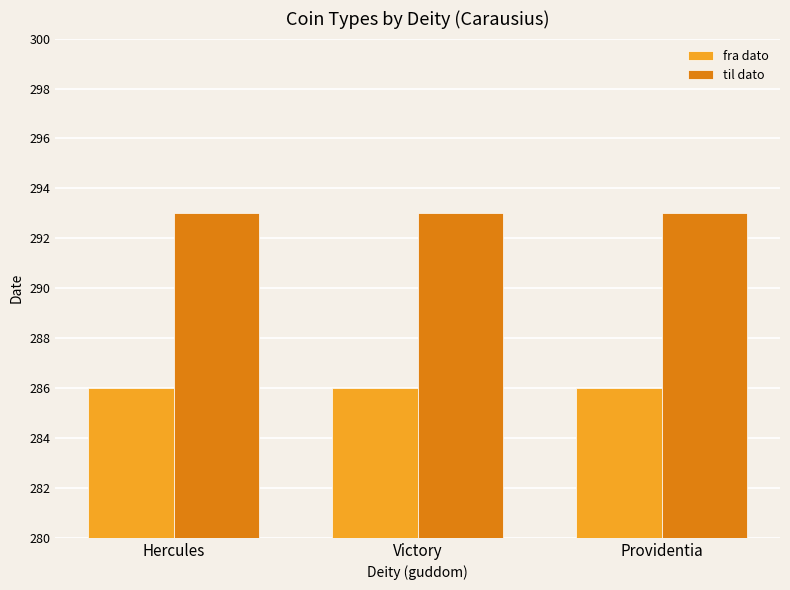

What is the average value of the til dato series?

293